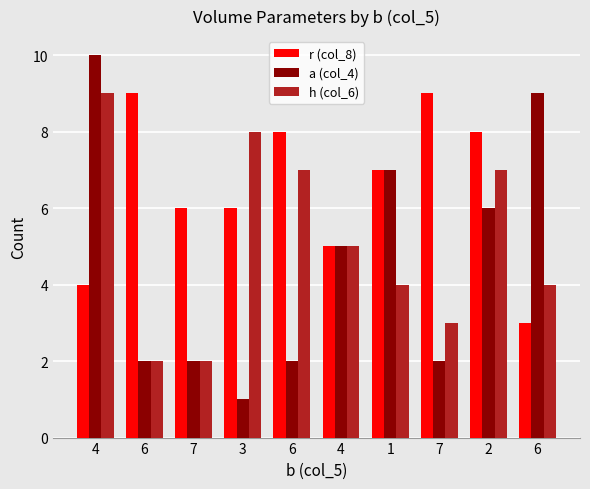

How many distinct data groups are displayed?

3